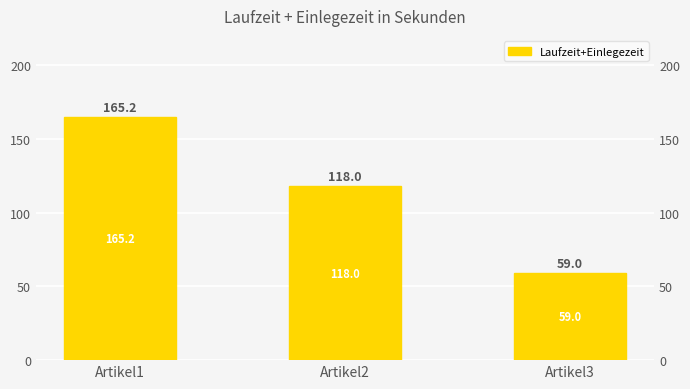

What is the greatest value displayed?

165.2